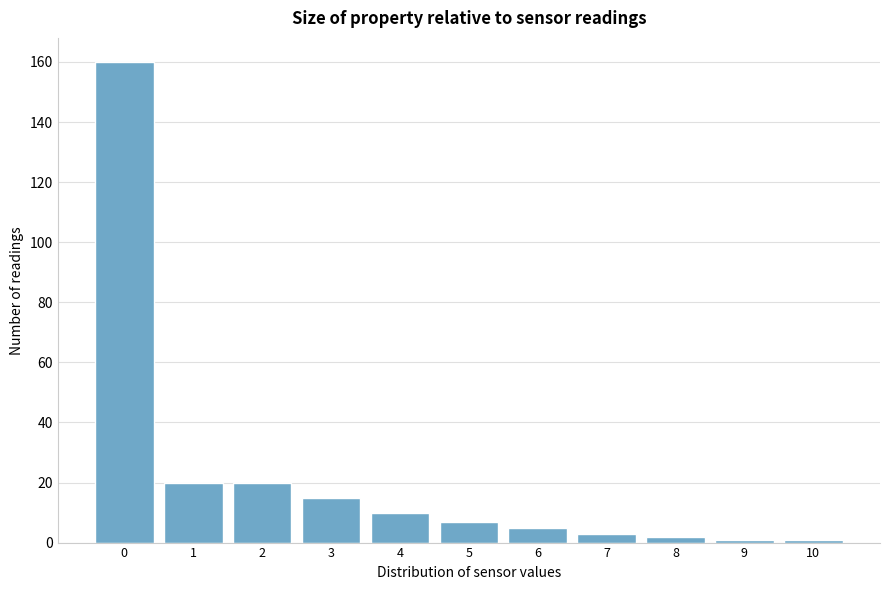

Reading left to right, what are all the values shown in this chart?

160	20	20	15	10	7	5	3	2	1	1